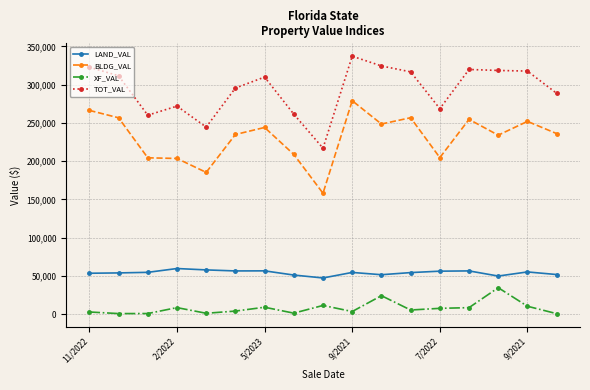

True or false: XF_VAL has more than 2 interior local peaks.

True